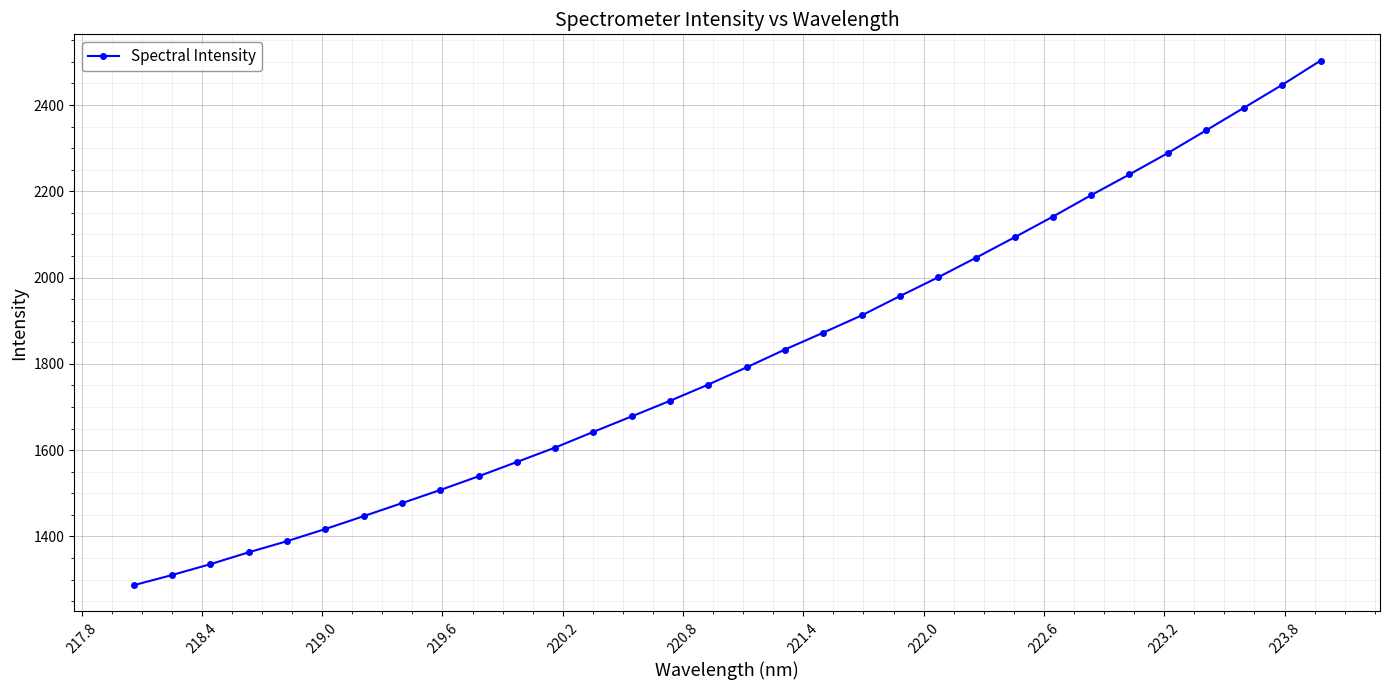

What is the greatest value displayed?

2503.1